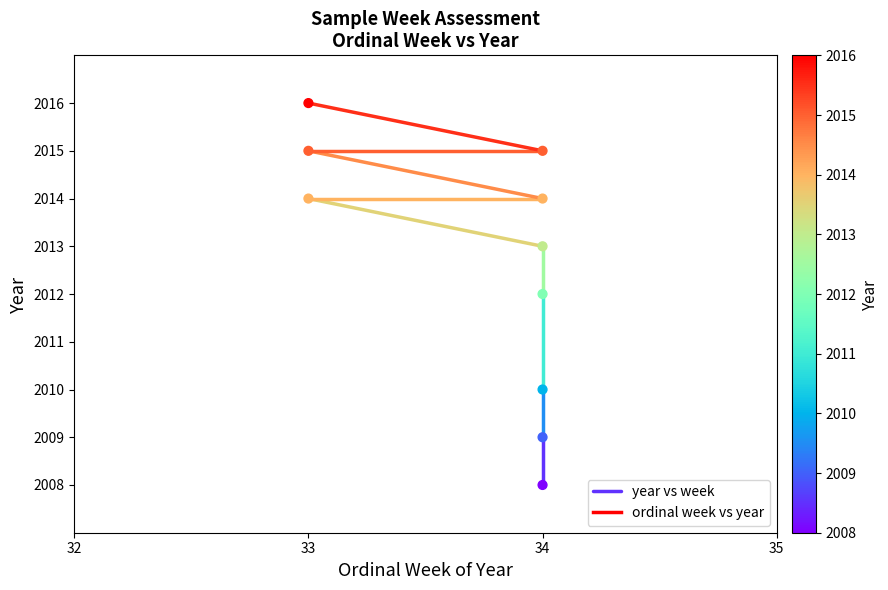

What is the average Y value?

2013